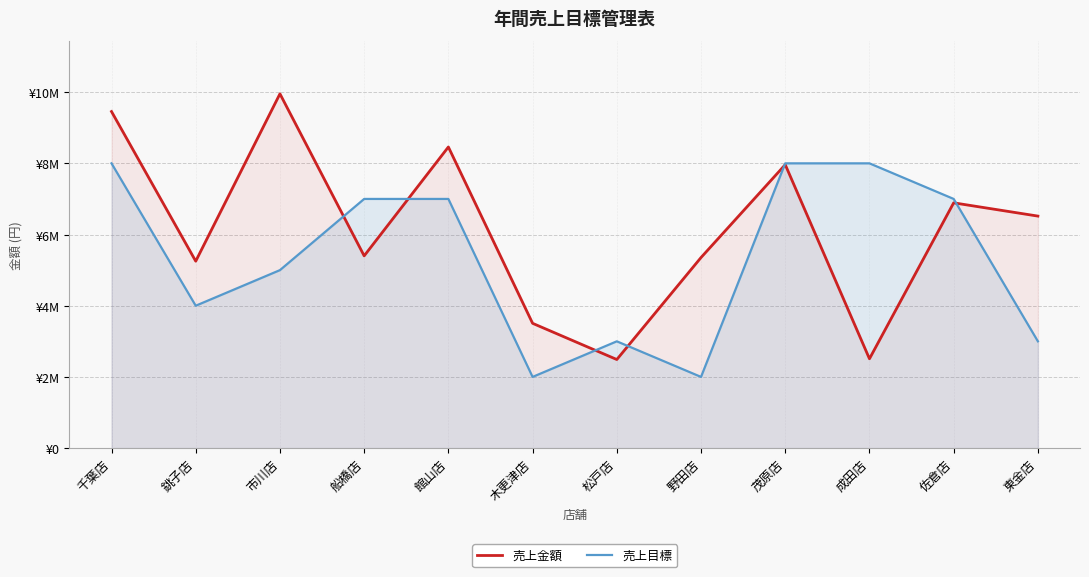

Where is the first local minimum for 売上目標?

銚子店